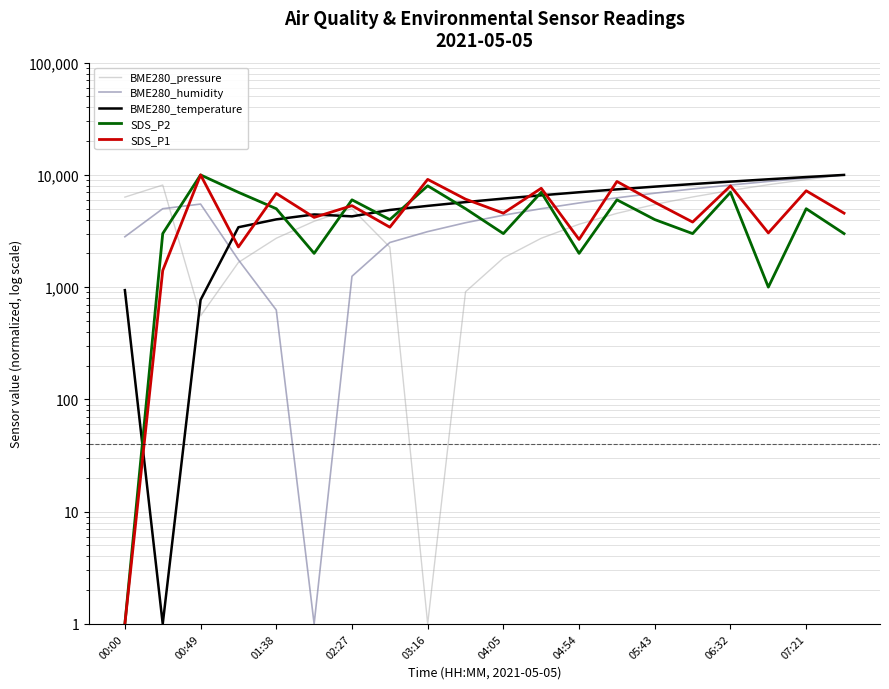

What is the average value of the BME280_pressure series?

4527.9